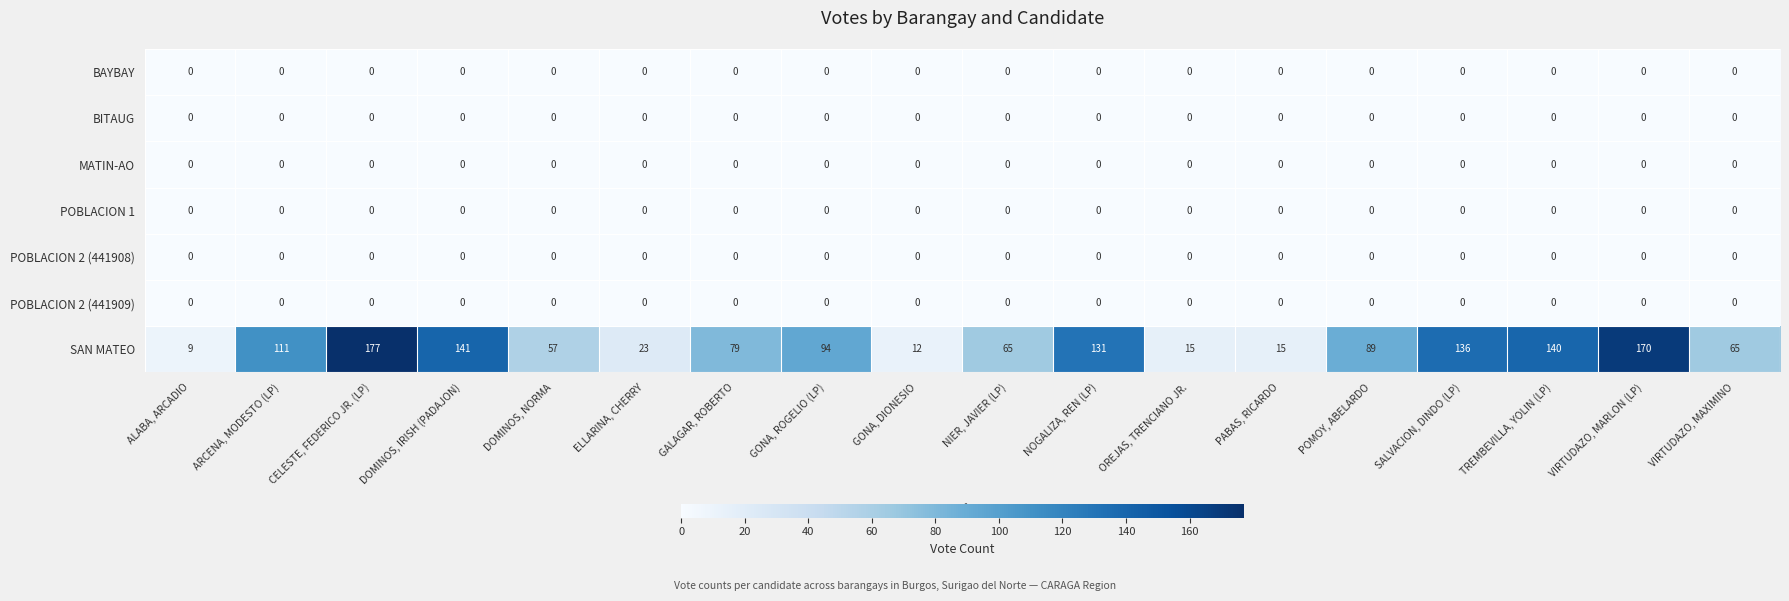

What is the maximum value shown in the chart?

177